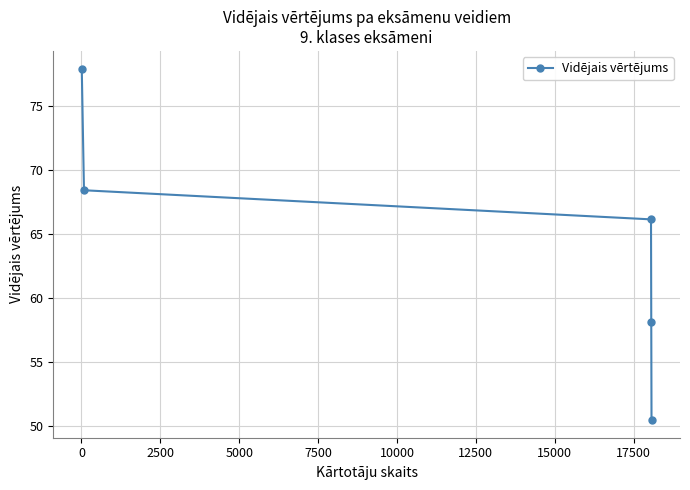

What is the value of the 3rd point from the left?

66.1